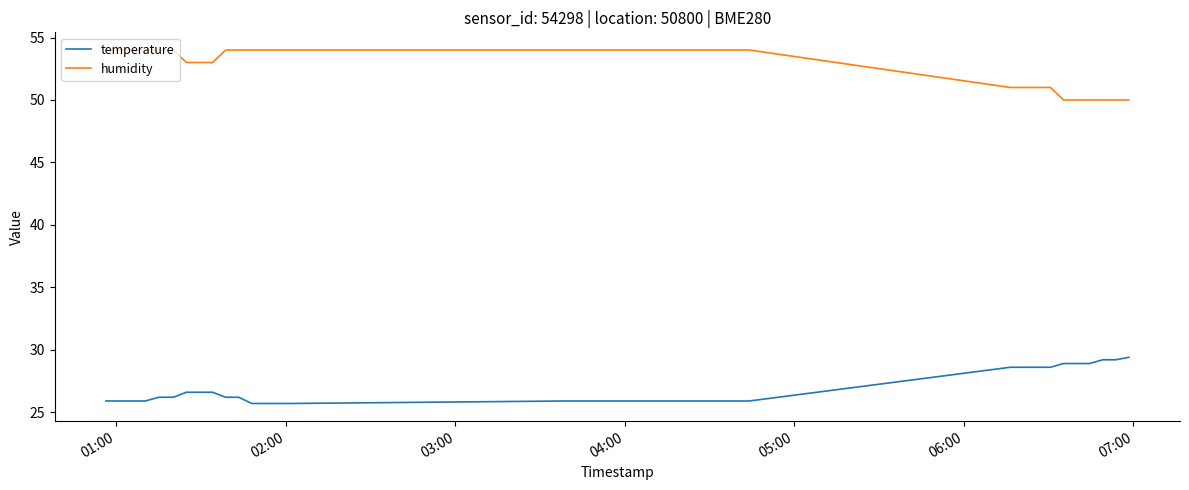

What is the smallest value displayed?

25.7